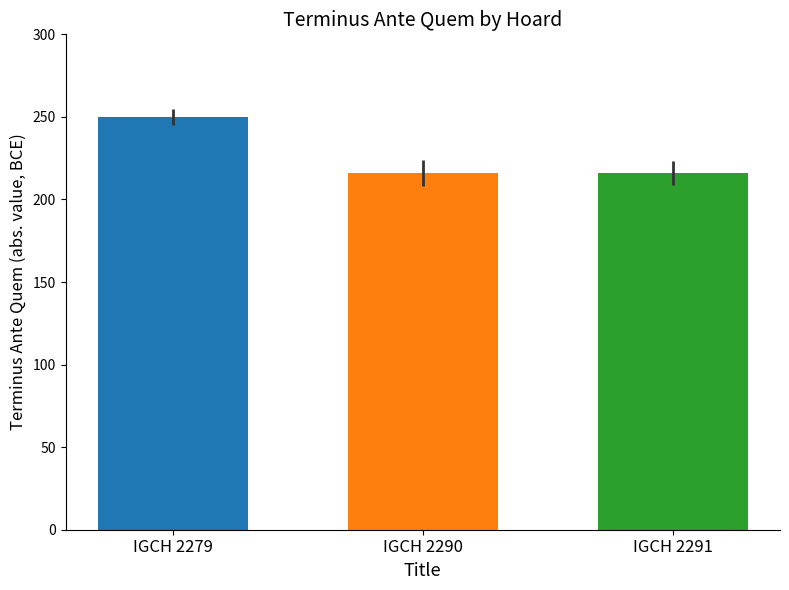

Count the number of data series in this chart.

1